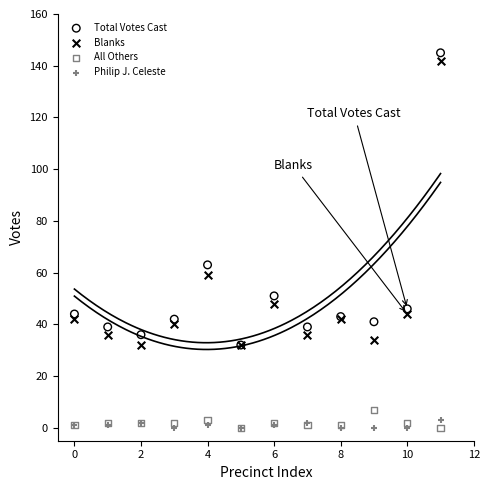

Across all series, what Y value is closest to 72?

63